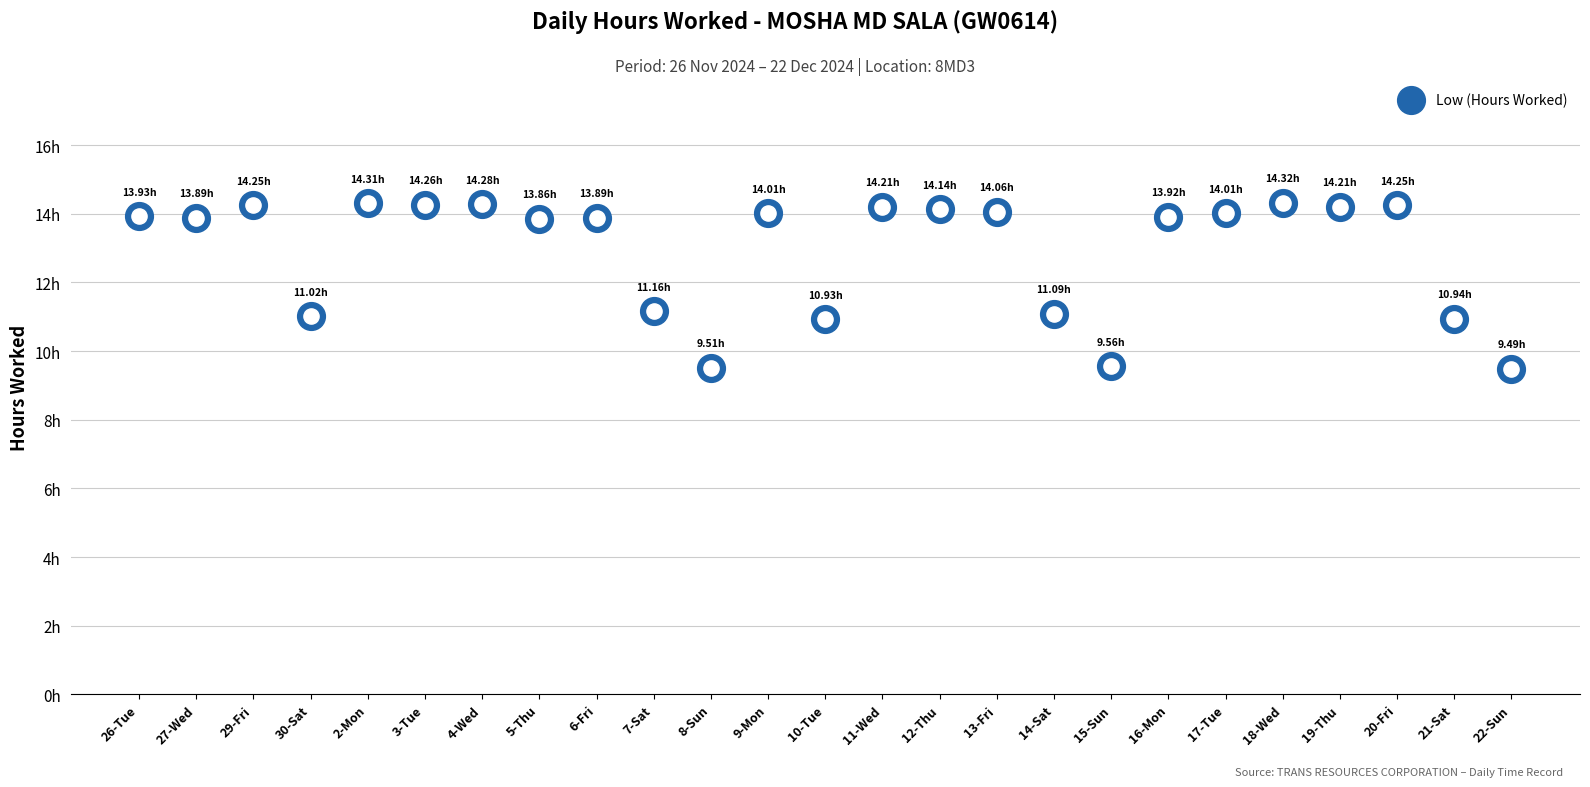

Which has a higher value, 7-Sat or 27-Wed?

27-Wed